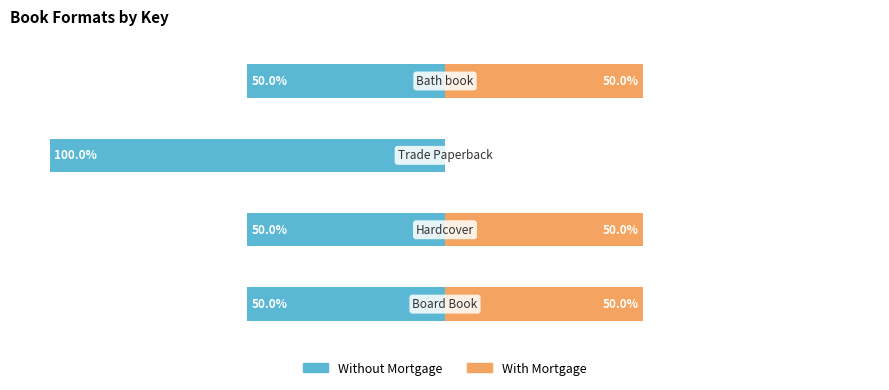

Reading left to right, extract all data points from this chart.

Without Mortgage: -50.0	-50.0	-100.0	-50.0
With Mortgage: 50.0	50.0	0.0	50.0